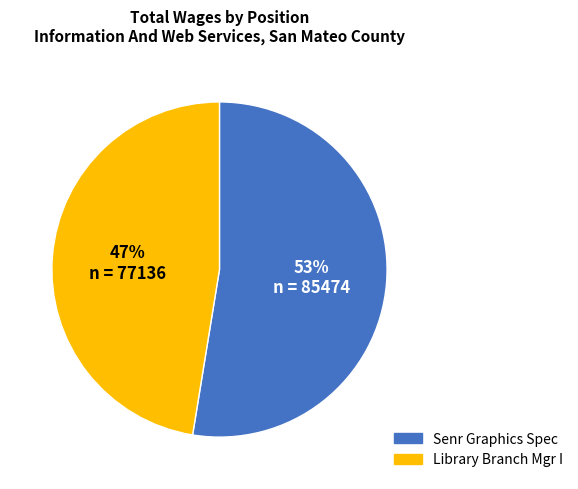

Approximately how many times larger is the value at Senr Graphics Spec compared to Library Branch Mgr I?

1.1